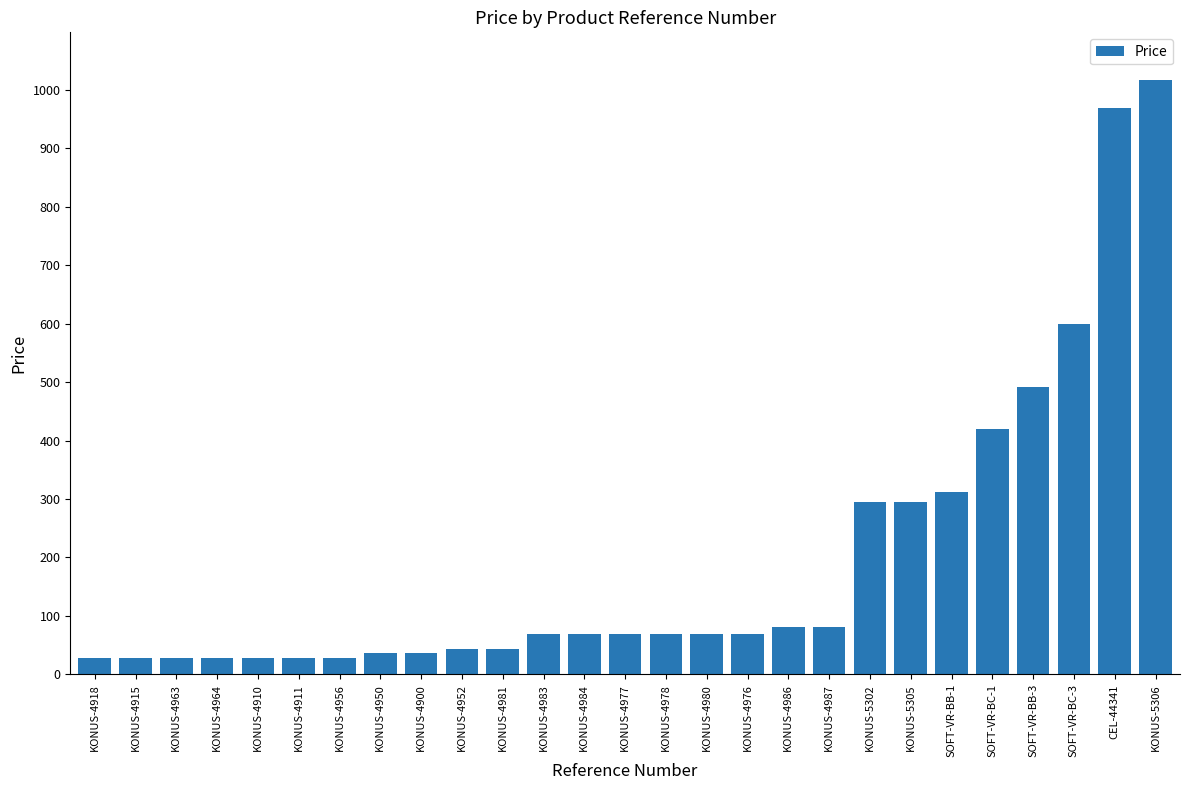

At which label is the value closest to 522?

SOFT-VR-BB-3